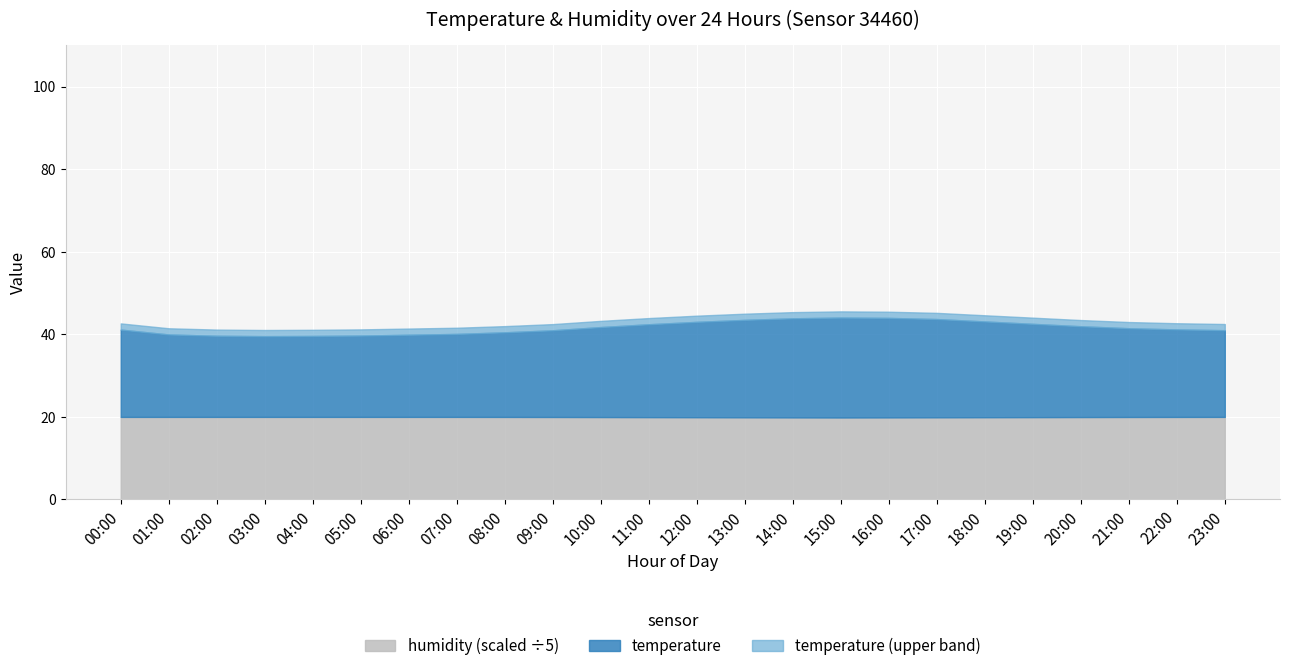

What is the sum of all humidity values?

2392.6